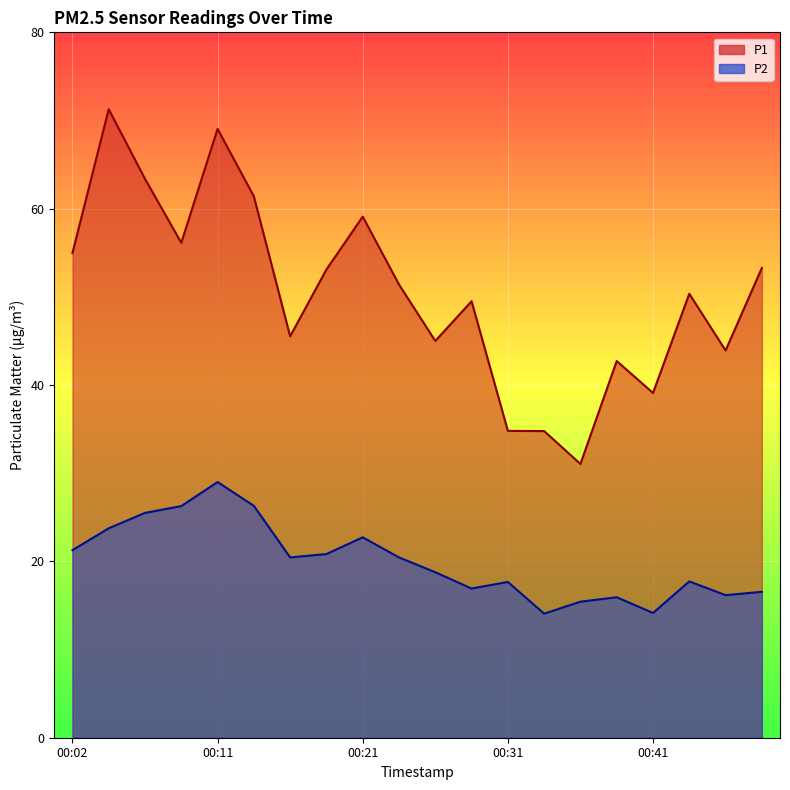

Count the number of data series in this chart.

2